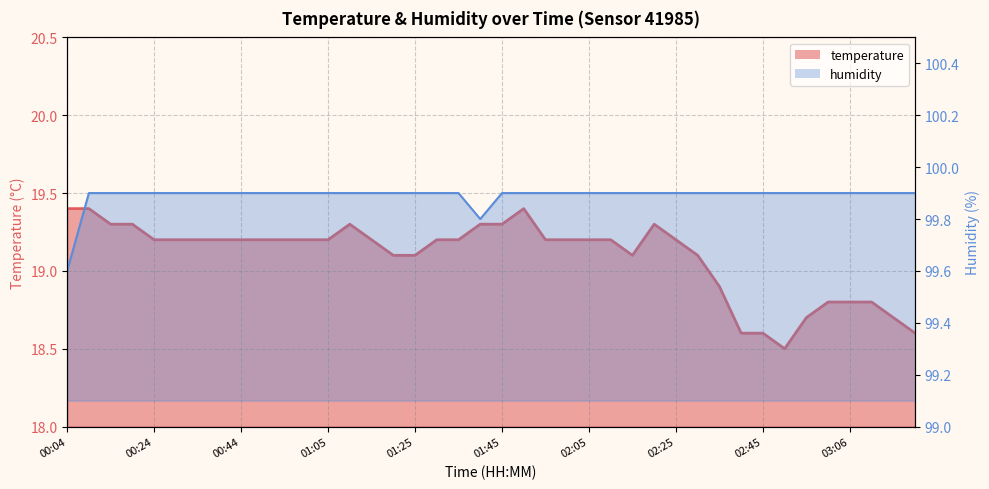

True or false: temperature has more than 0 interior local peaks.

True